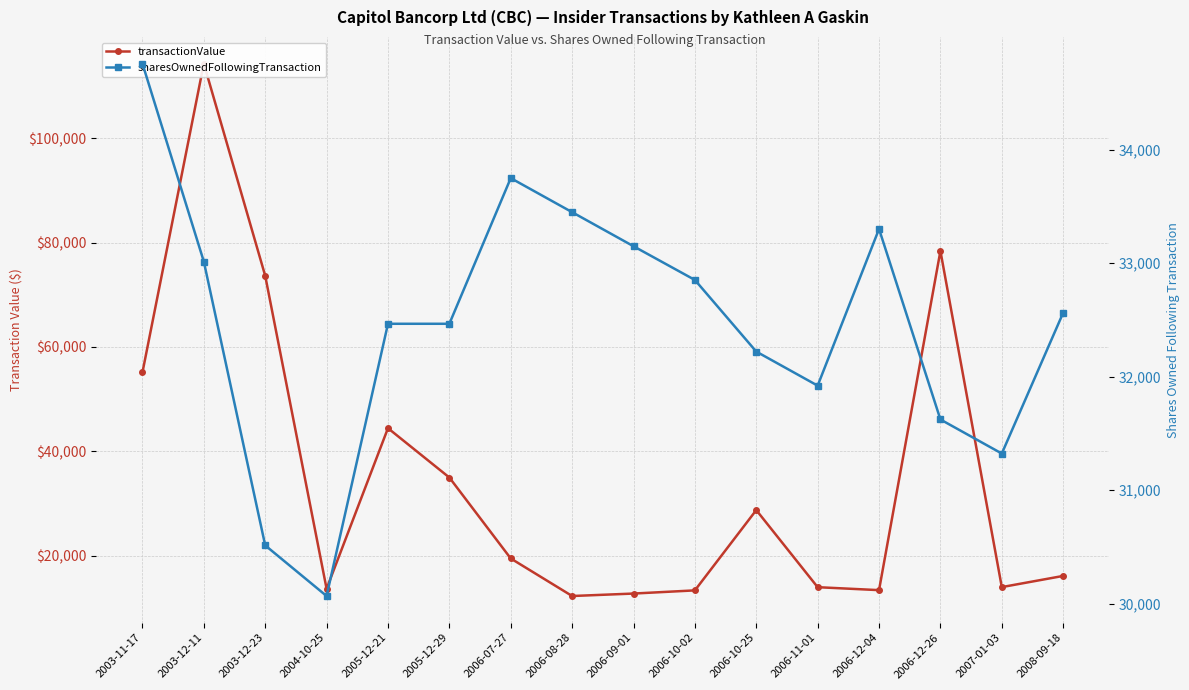

Reading right to left, extract all data points from this chart.

transactionValue: 16134	13992	78383	13410	13975	28745	13364	12756	12285	19477	34982	44433	13675	73631	114277	55115
sharesOwnedFollowingTransaction: 32563	31323	31623	33301	31921	32221	32852	33149	33449	33749	32466	32466	30068	30514	33014	34758